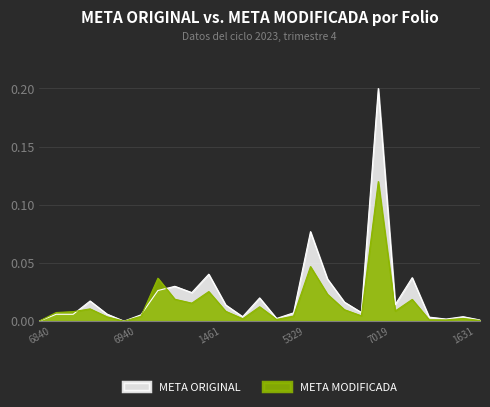

Is it true that META MODIFICADA equals 0.0 at MOR230302255449?

True